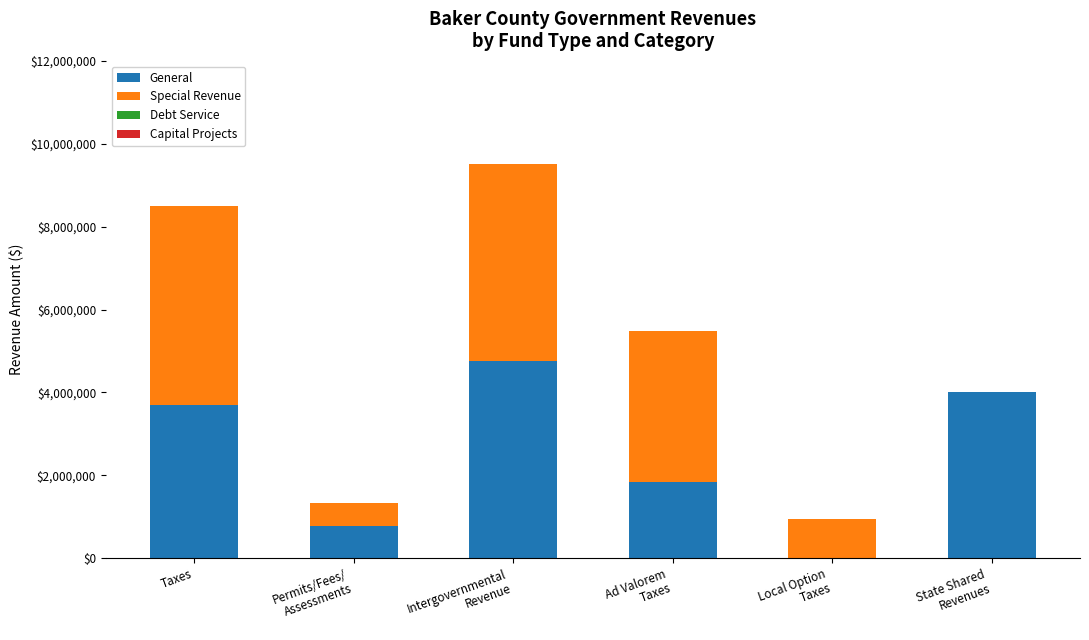

What is the highest value of the General series?

4760997